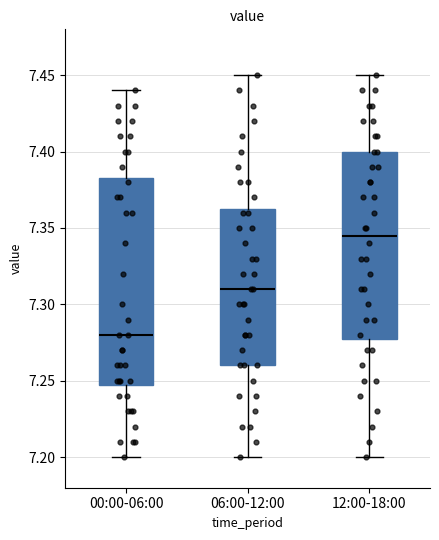

Where does the lower whisker of the box for 06:00-12:00 end on the y-axis? The values are not printed on the chart, so give them approximately, as read against the axis.

7.200